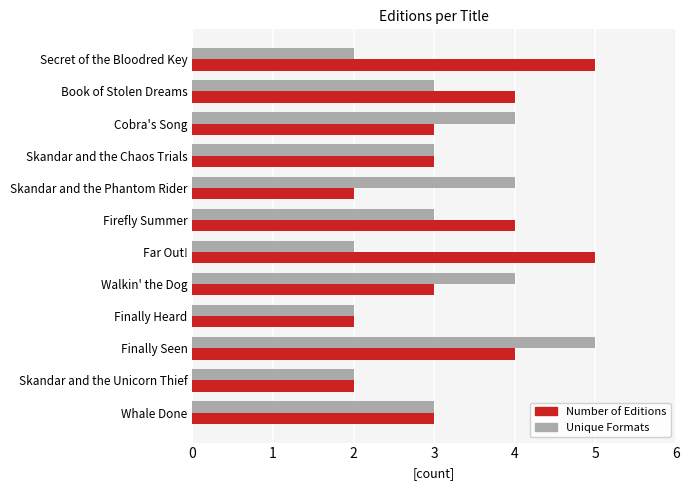

What is the difference between the maximum and minimum values in the Number of Editions series?

3